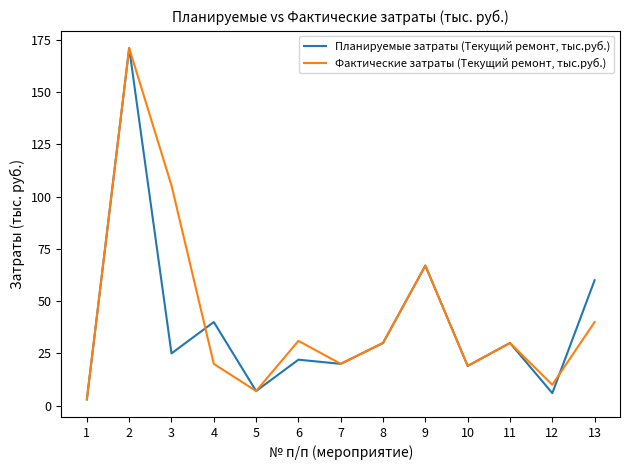

Is it true that Планируемые затраты (Текущий ремонт, тыс.руб.) equals 22.0 at 6?

True